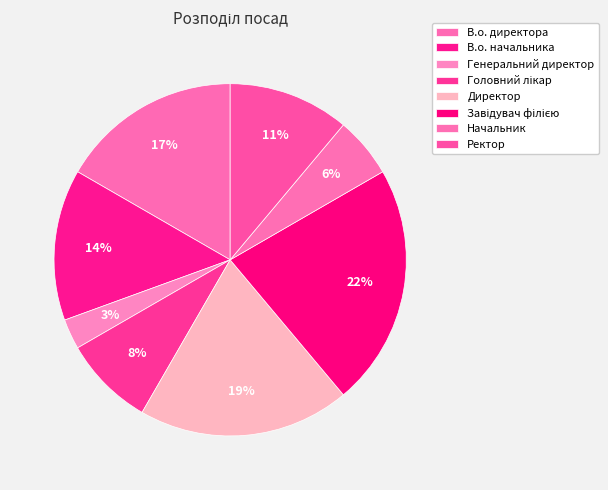

Does Директор account for over 50% of the chart?

No